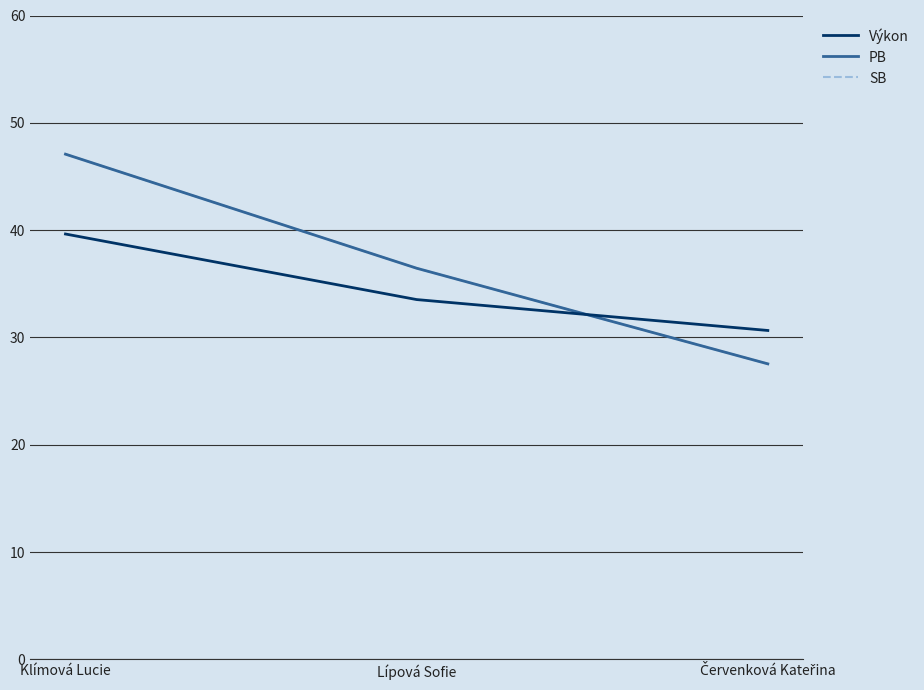

Is this an area chart (filled region under the line)?

No